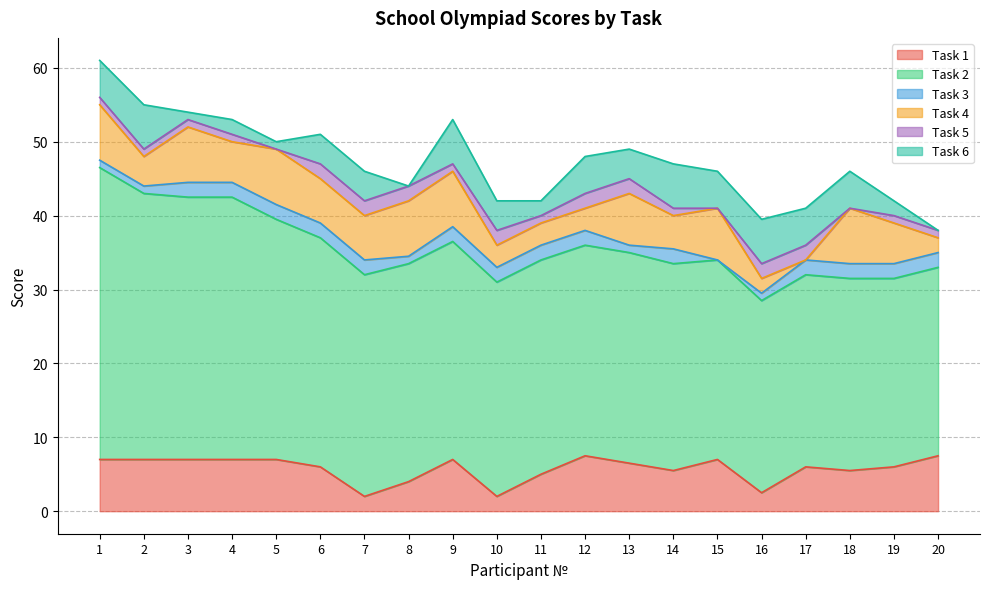

At 17, list the series in order from smallest to largest.

Task 4, Task 3, Task 5, Task 6, Task 1, Task 2